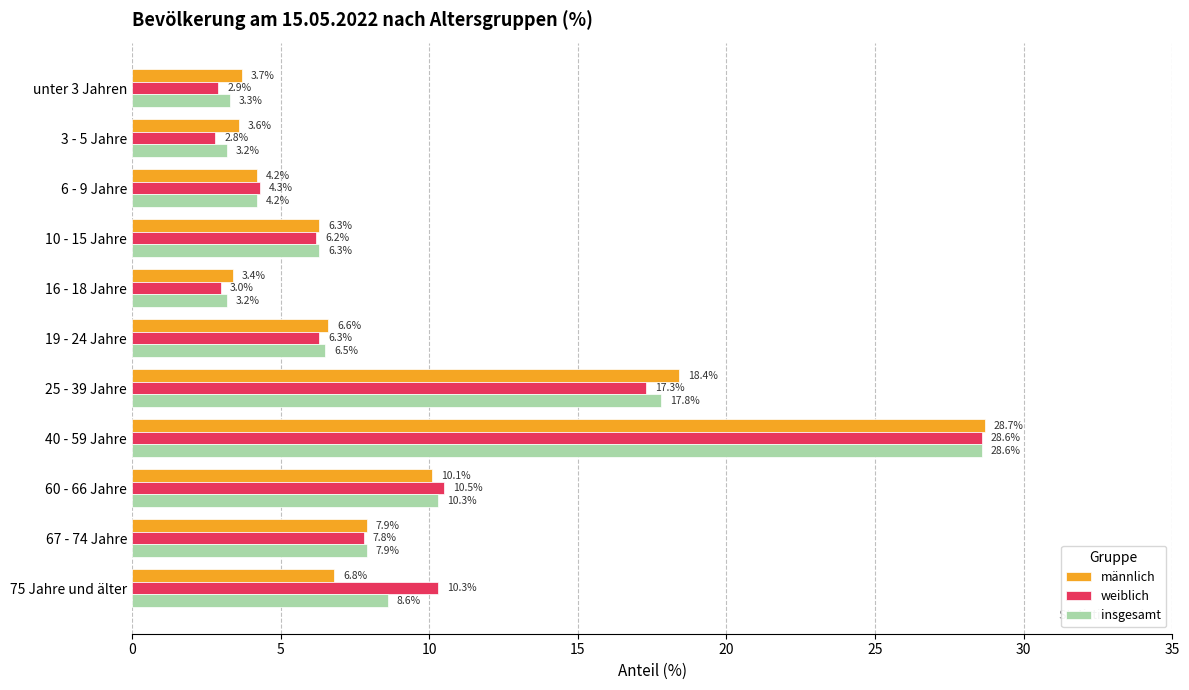

True or false: männlich has a value of 3.7 at unter 3 Jahren.

True